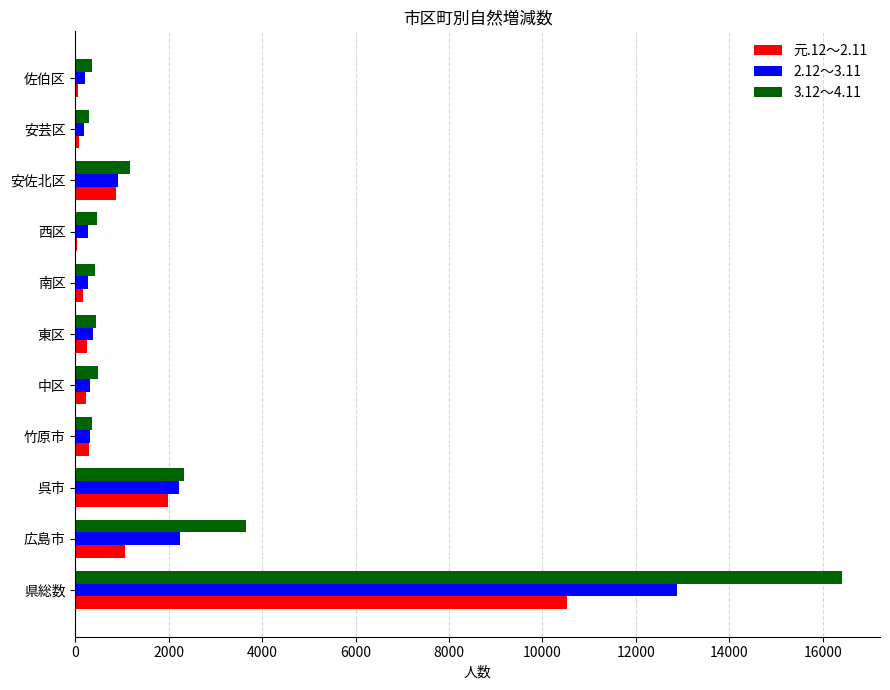

Is the value of 元.12～2.11 at 県総数 greater than the value of 3.12～4.11 at 安芸区?

Yes